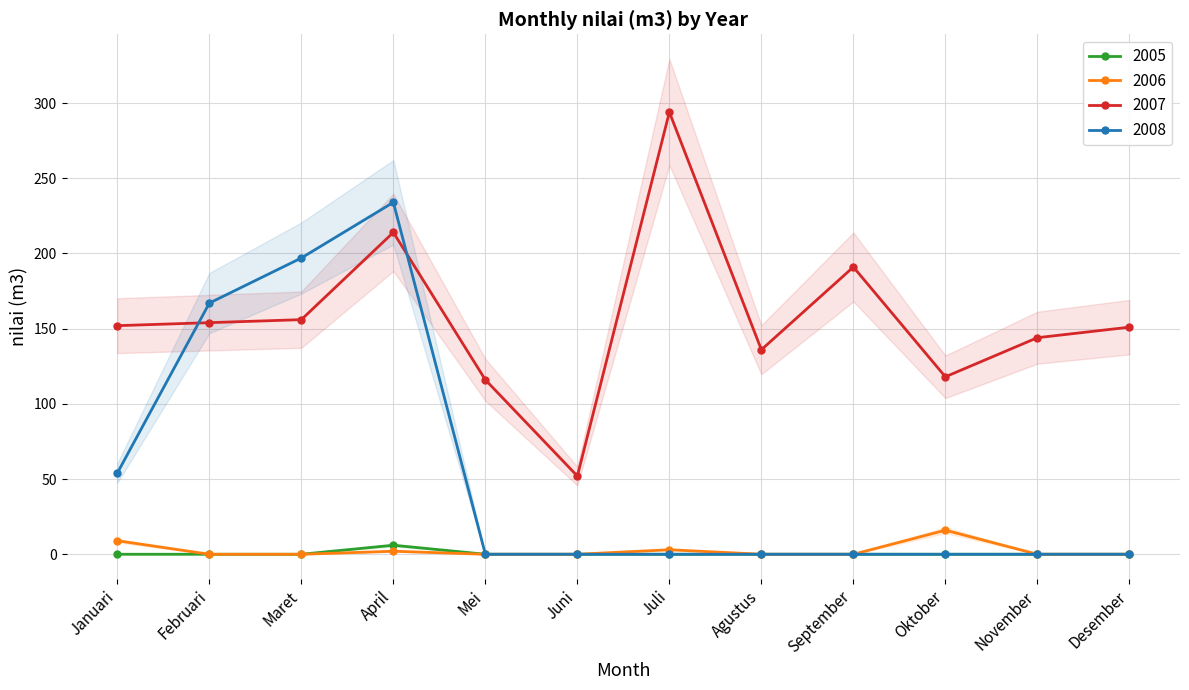

How many interior local peaks does the 2007 series have?

3